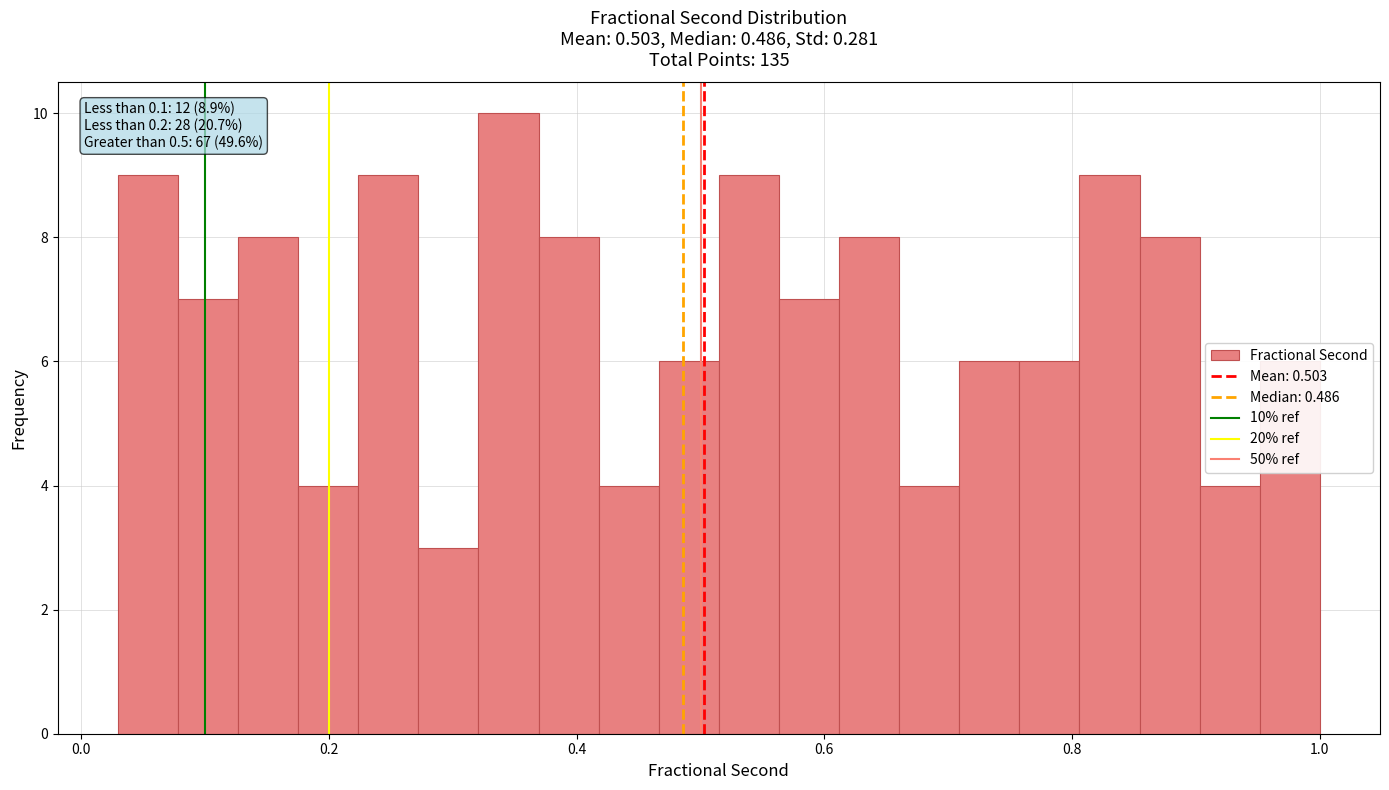

Around what value on the x-axis is the tallest bar? Give the approximate position of its centre, as read against the axis.

0.34